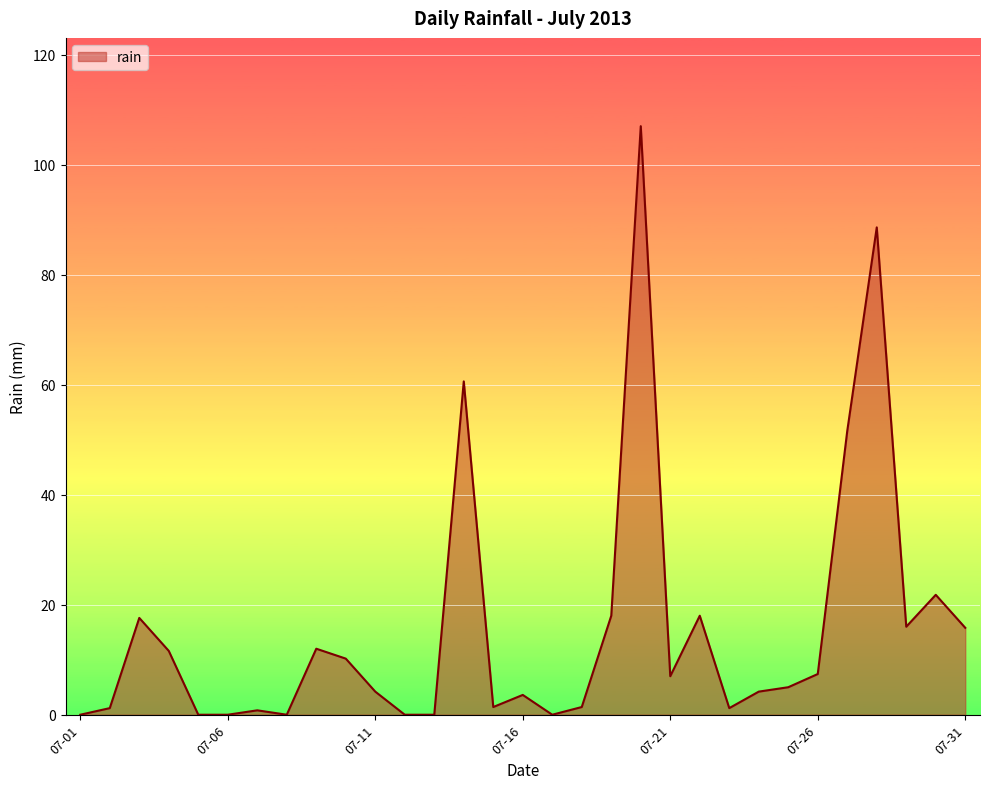

What is the average value?

15.7